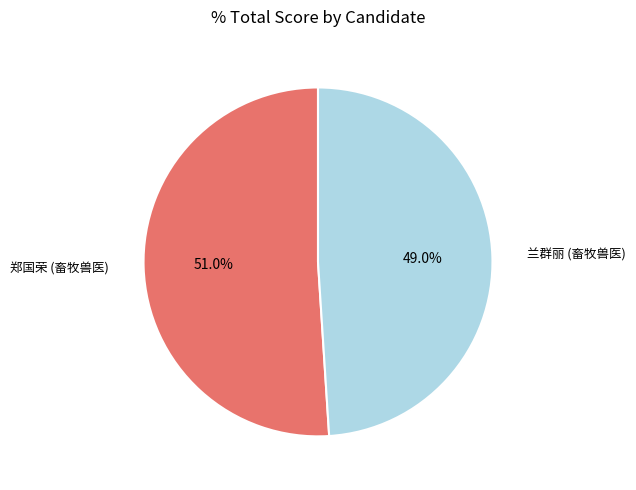

Does any single category account for the majority?

Yes